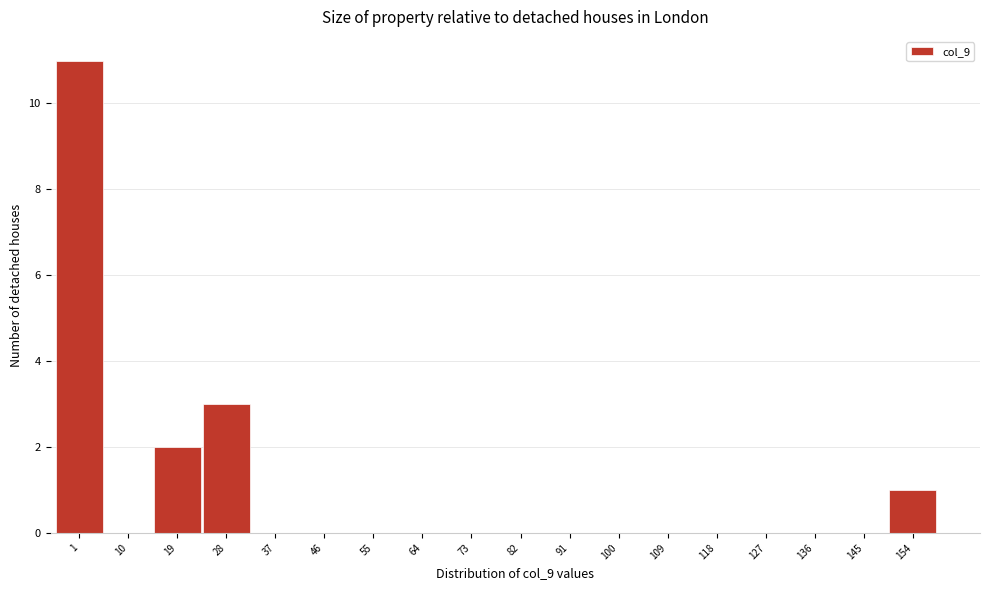

Reading right to left, list all the values displayed in this chart.

154=1	145=0	136=0	127=0	118=0	109=0	100=0	91=0	82=0	73=0	64=0	55=0	46=0	37=0	28=3	19=2	10=0	1=11